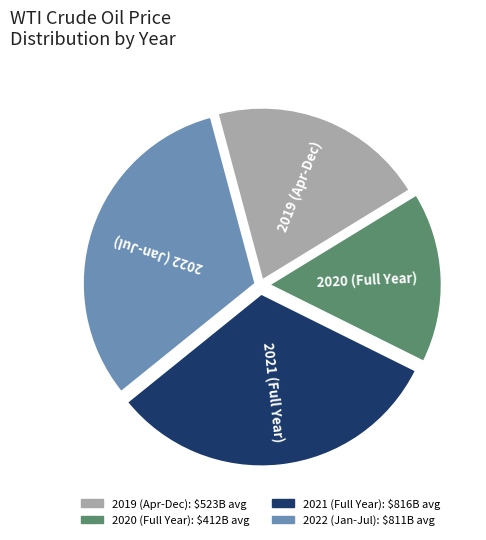

Is there a majority slice in this chart?

No